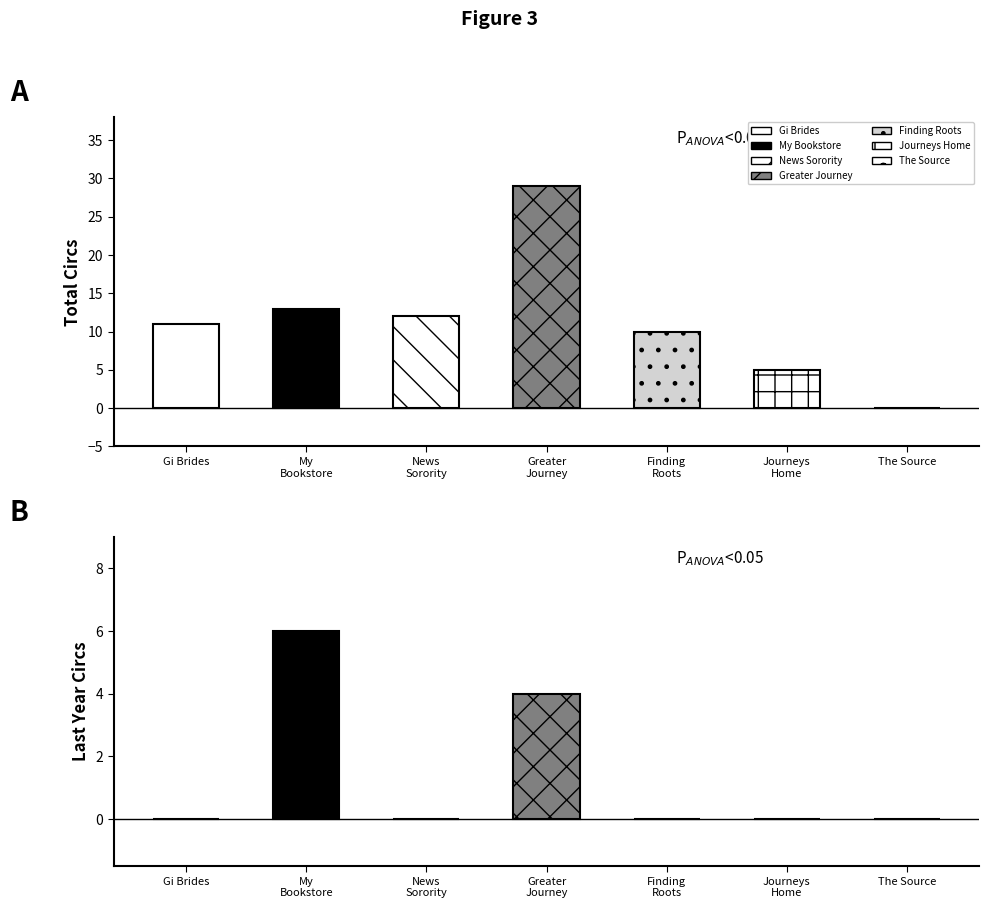

Which series has the largest total across all categories?

Total Circs